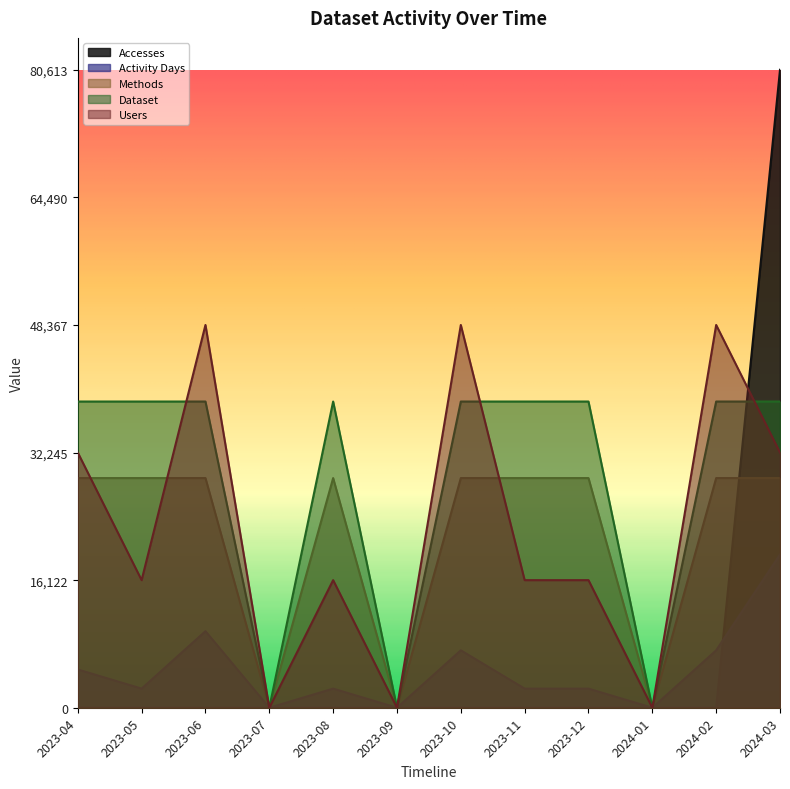

At which category does Activity Days reach its first local peak?

2023-06